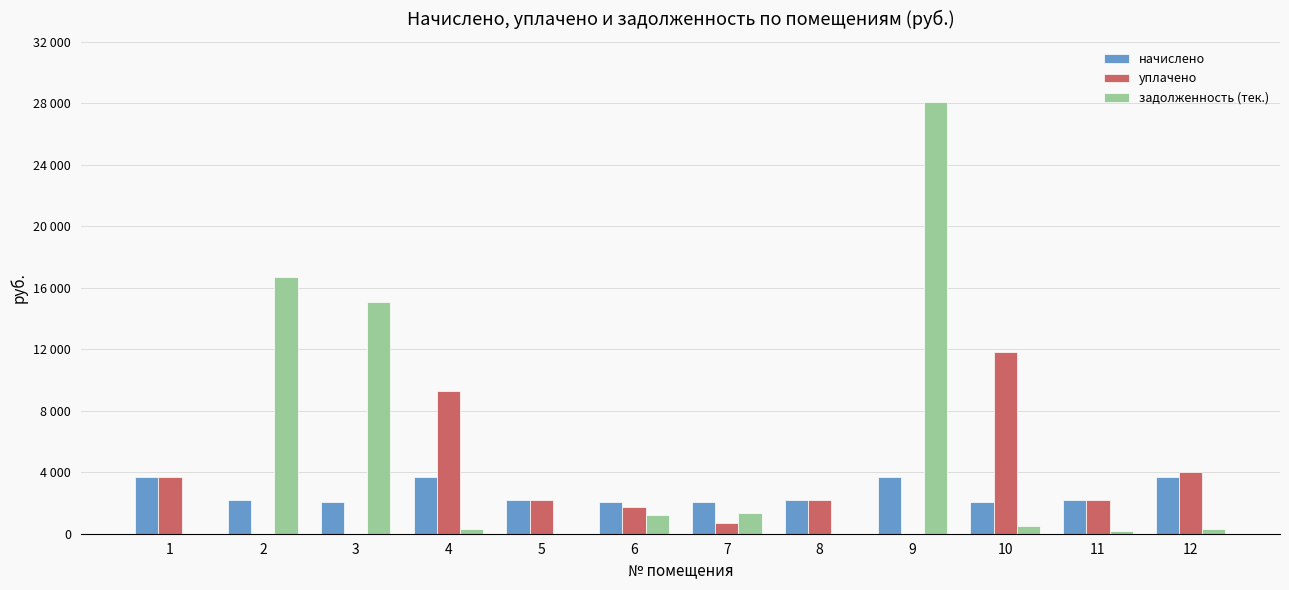

What are all the series names shown in the legend?

начислено, уплачено, задолженность (тек.)